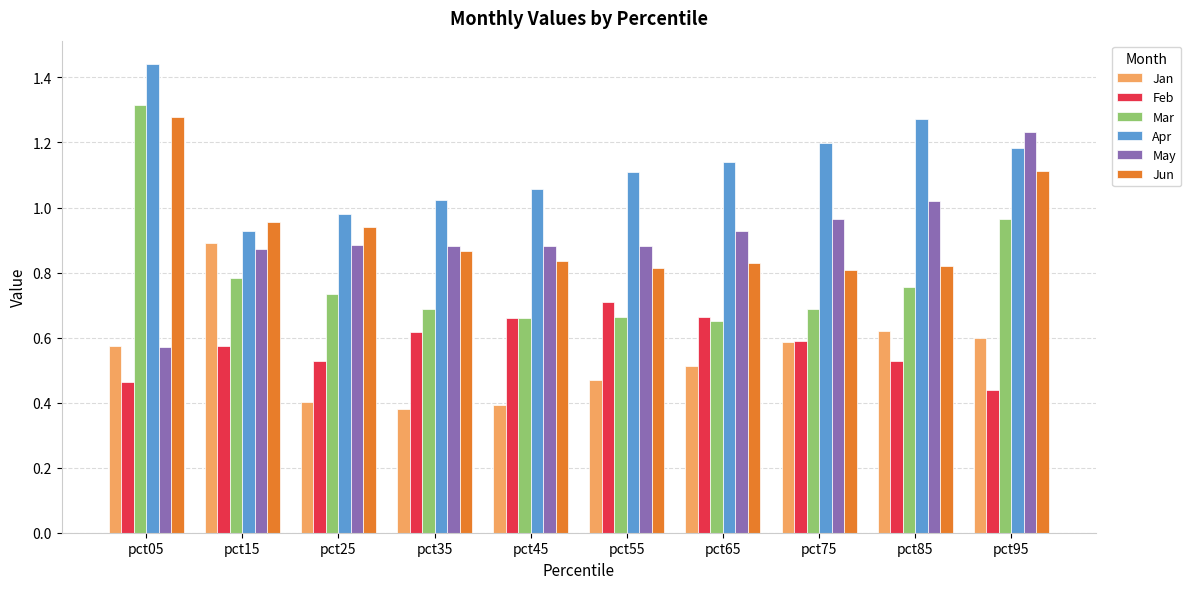

List the labels in order of Apr value, largest first.

pct05, pct85, pct75, pct95, pct65, pct55, pct45, pct35, pct25, pct15